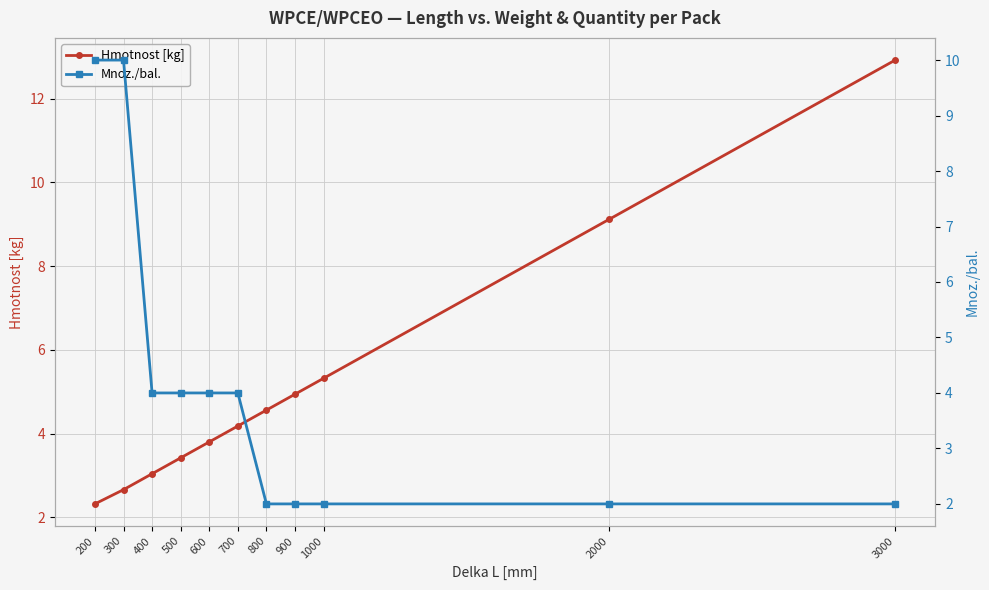

Is it true that Mnoz./bal. equals 2.6 at 1000?

False